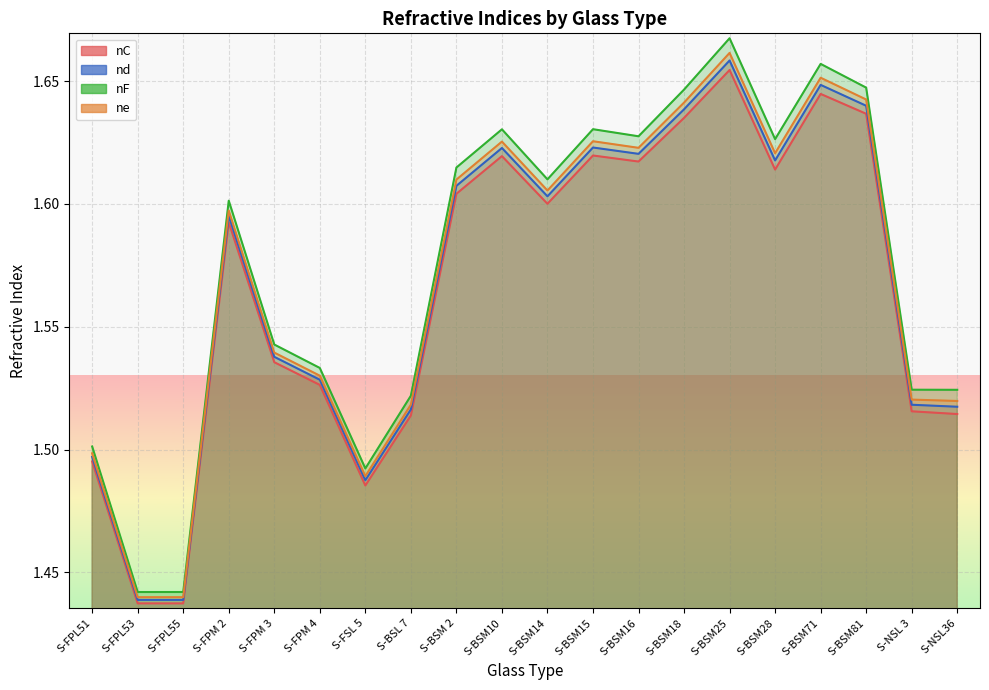

What is the difference between the maximum and minimum values in the ne series?

0.2